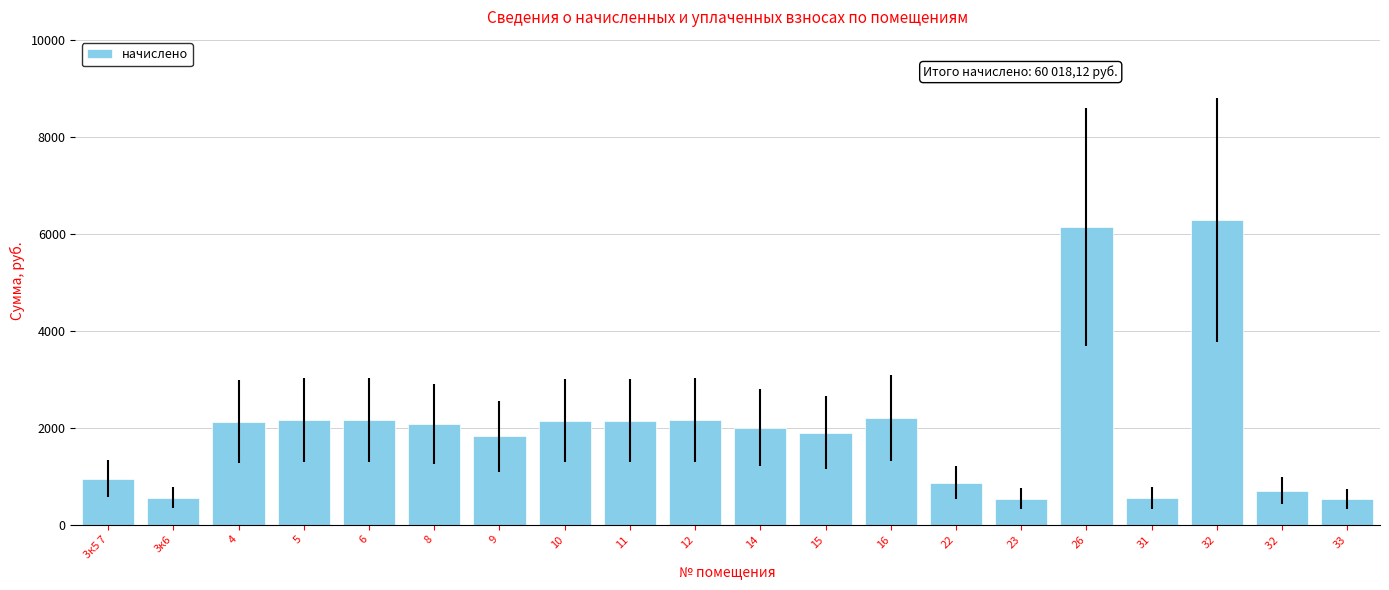

What is the difference between the maximum and minimum values?

5762.9